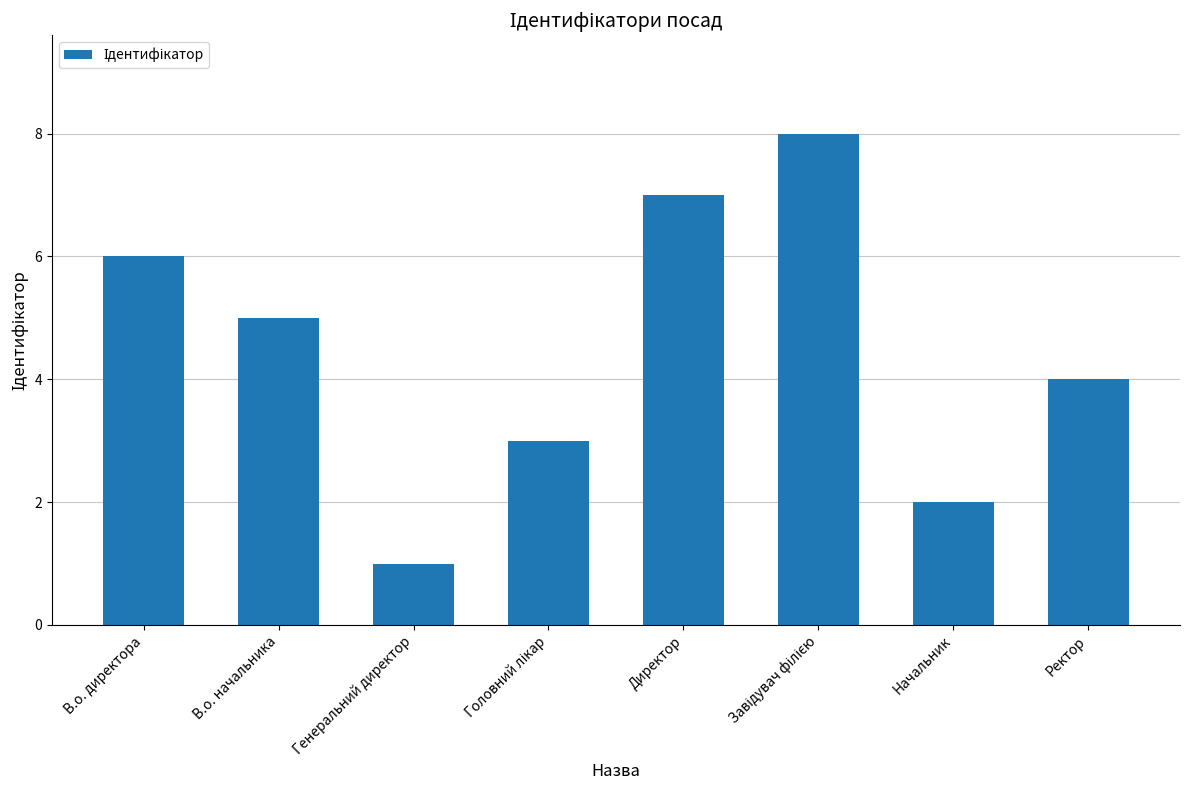

Which category has the lowest value across all series?

Генеральний директор